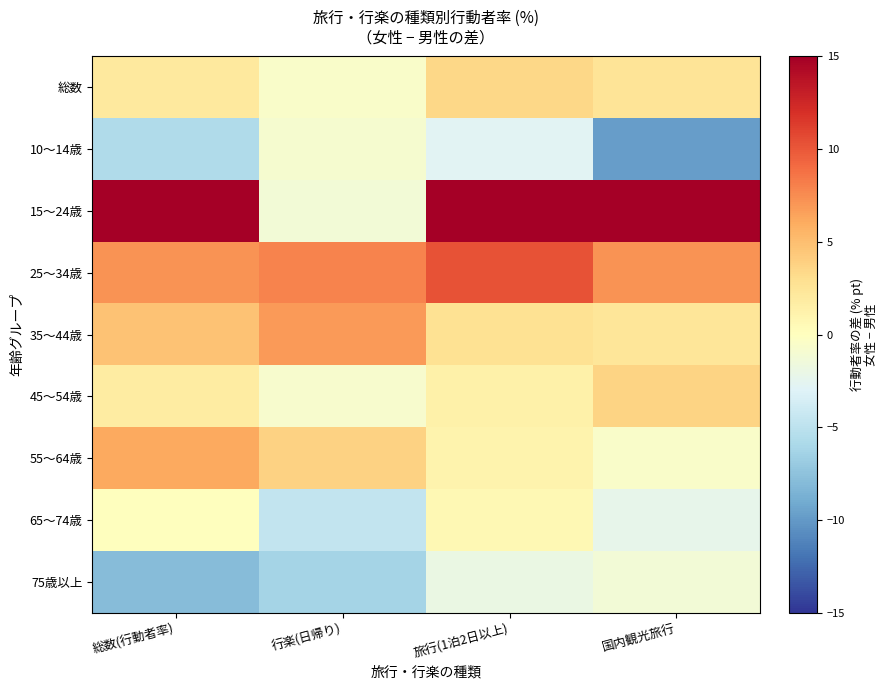

Which category has the highest value across all series?

旅行(1泊2日以上)